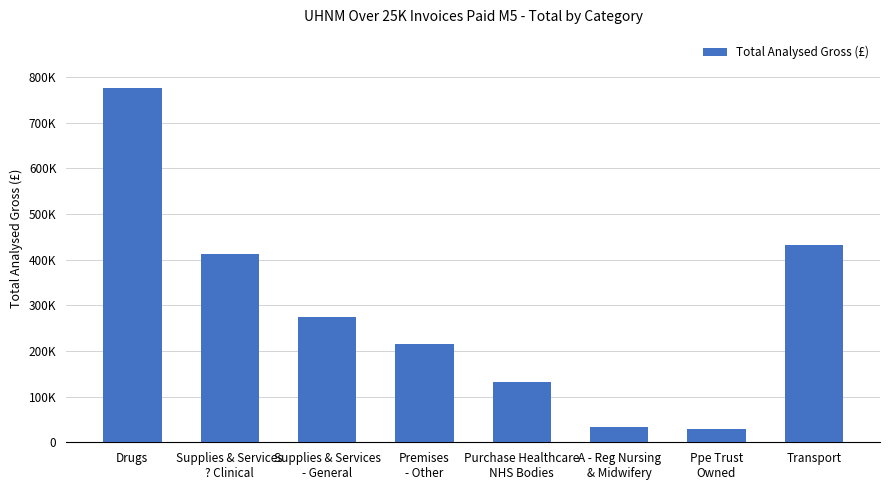

What is the difference between the second highest and minimum values?

403374.2